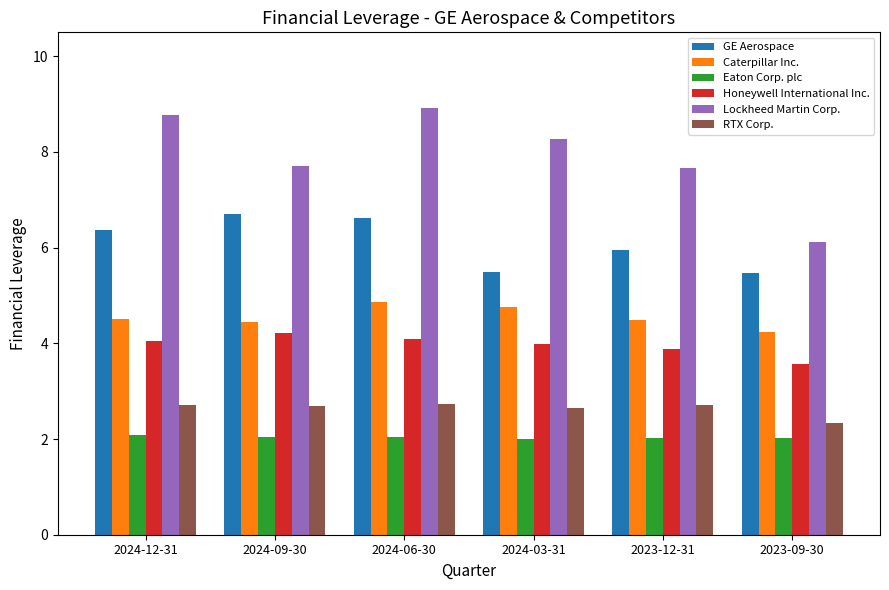

What is the value of the GE Aerospace bar at the 1st from the left?

6.4